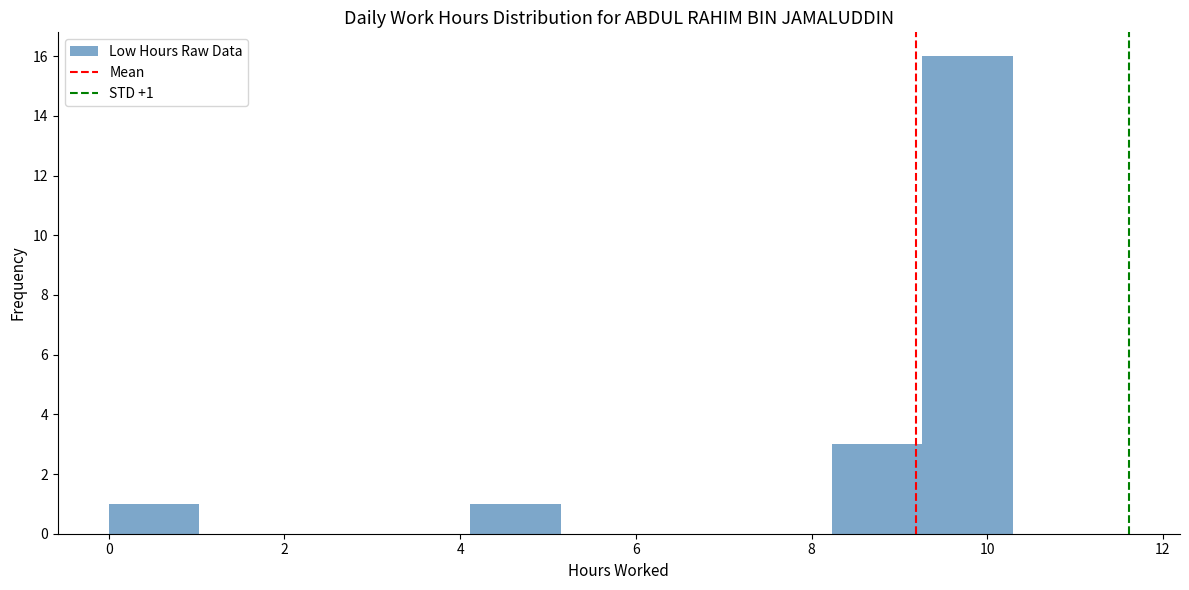

Over which range of the x-axis is the bar tallest?

9.2 to 10.2